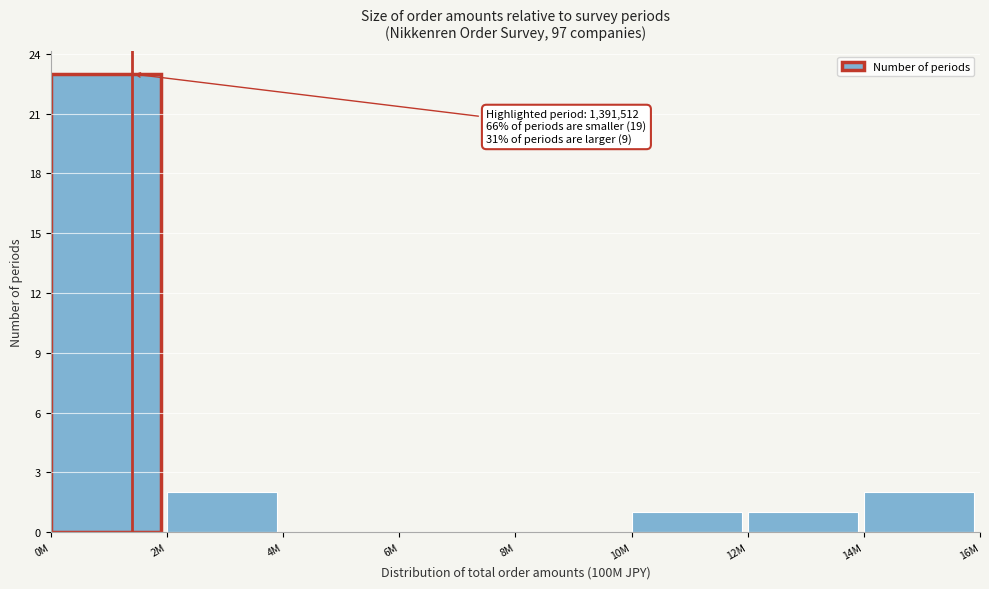

Reading left to right, extract all data points from this chart.

0M=23	2M=2	4M=0	6M=0	8M=0	10M=1	12M=1	14M=2